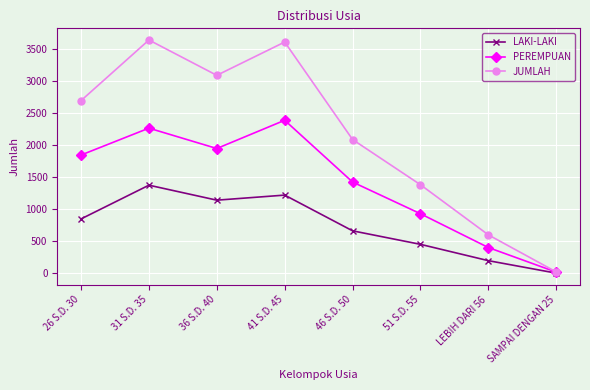

What are all the series names shown in the legend?

LAKI-LAKI, PEREMPUAN, JUMLAH